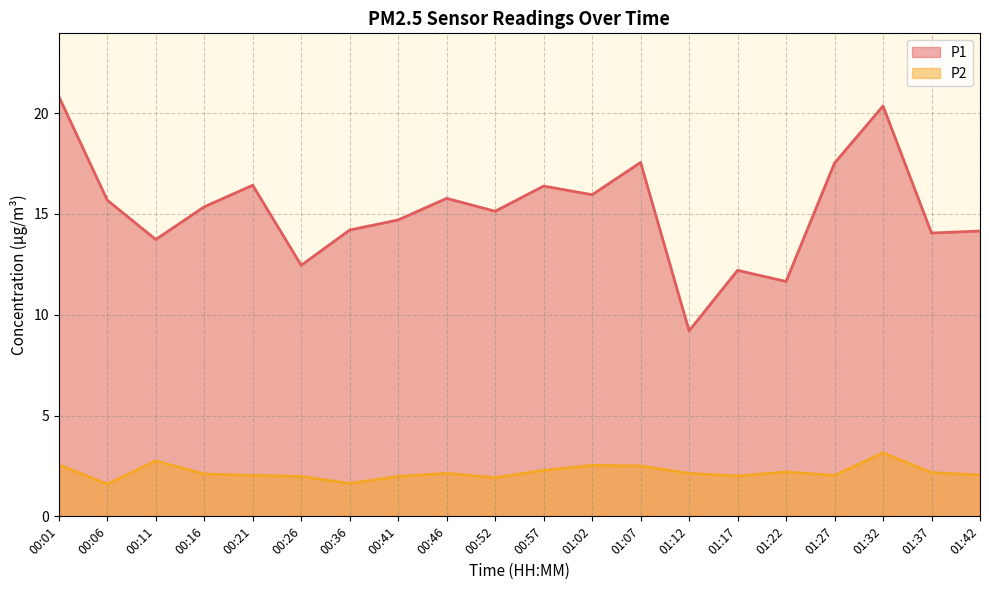

What is the total value across all series at 00:16?

17.4